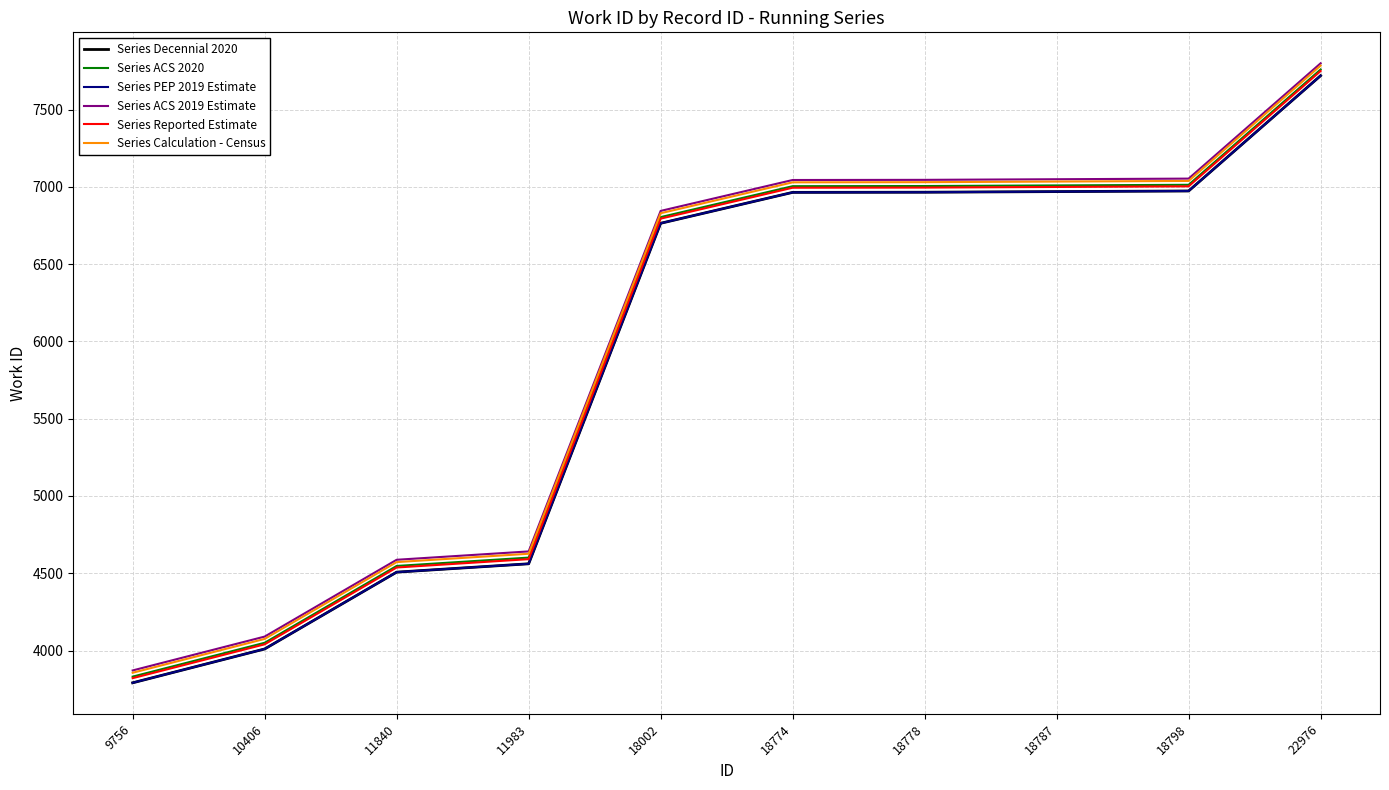

How many lines are shown in the chart?

6